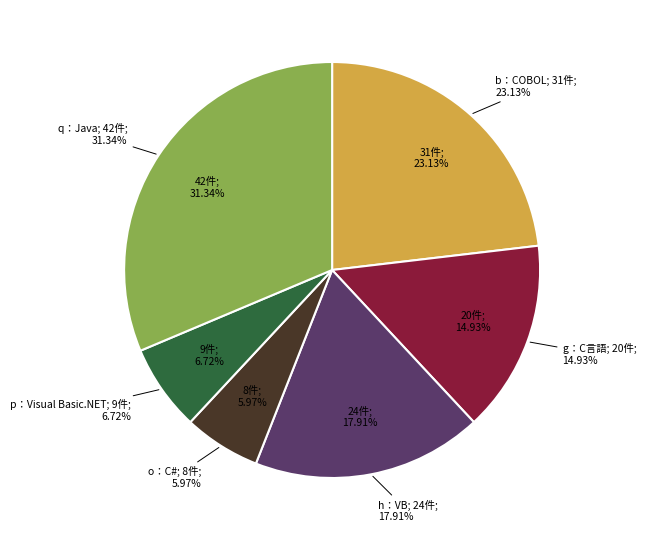

Does any single category account for the majority?

No